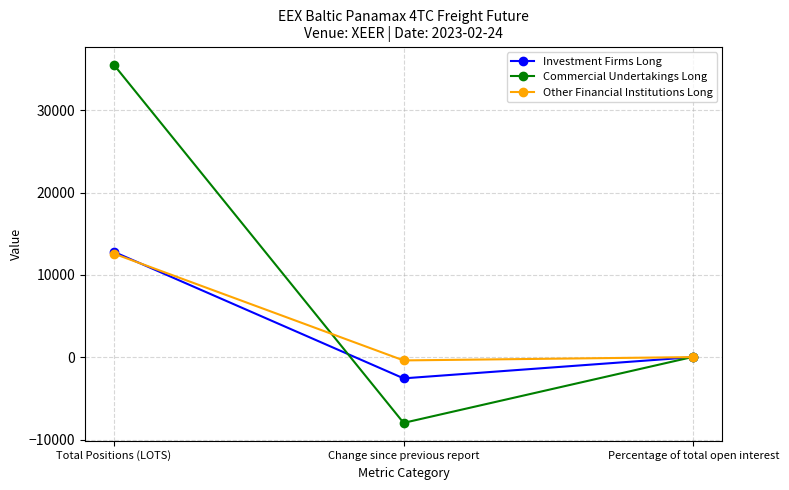

What is the sum of the Other Financial Institutions Long values at Percentage of total open interest and Change since previous report?

-361.8